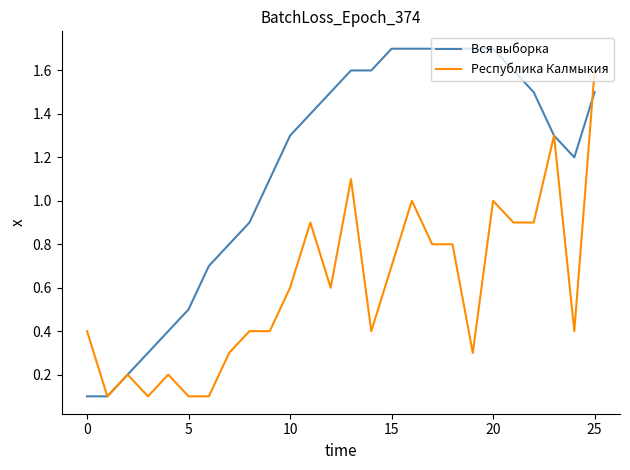

What is the highest value of the Республика Калмыкия series?

1.6